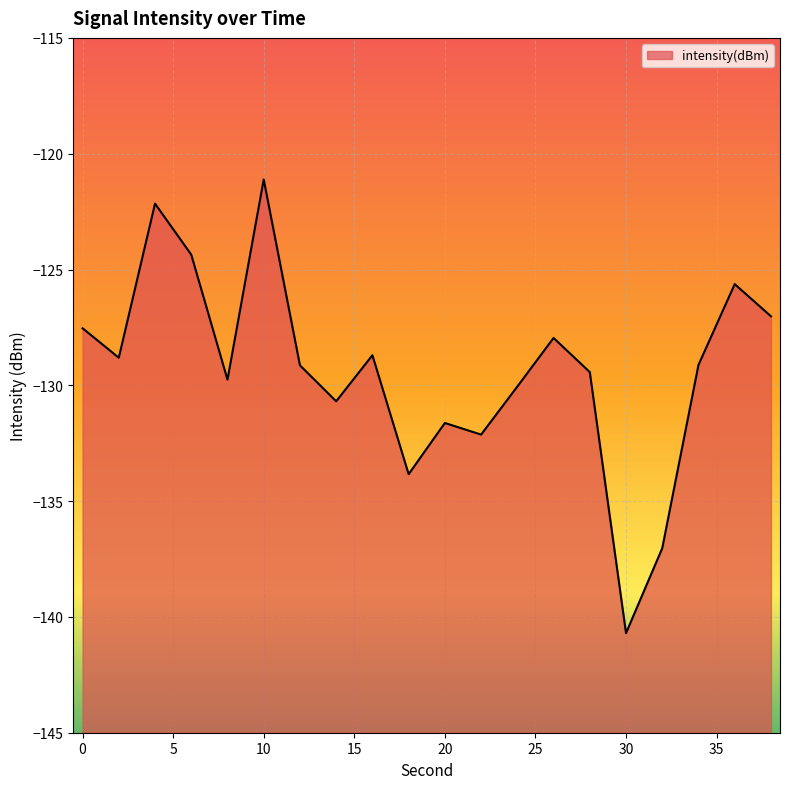

Reading left to right, transcribe all the data shown in this chart.

0=-127.5	2=-128.8	4=-122.2	6=-124.4	8=-129.8	10=-121.1	12=-129.1	14=-130.7	16=-128.7	18=-133.8	20=-131.6	22=-132.1	24=-130.1	26=-128.0	28=-129.4	30=-140.7	32=-137.0	34=-129.1	36=-125.6	38=-127.0